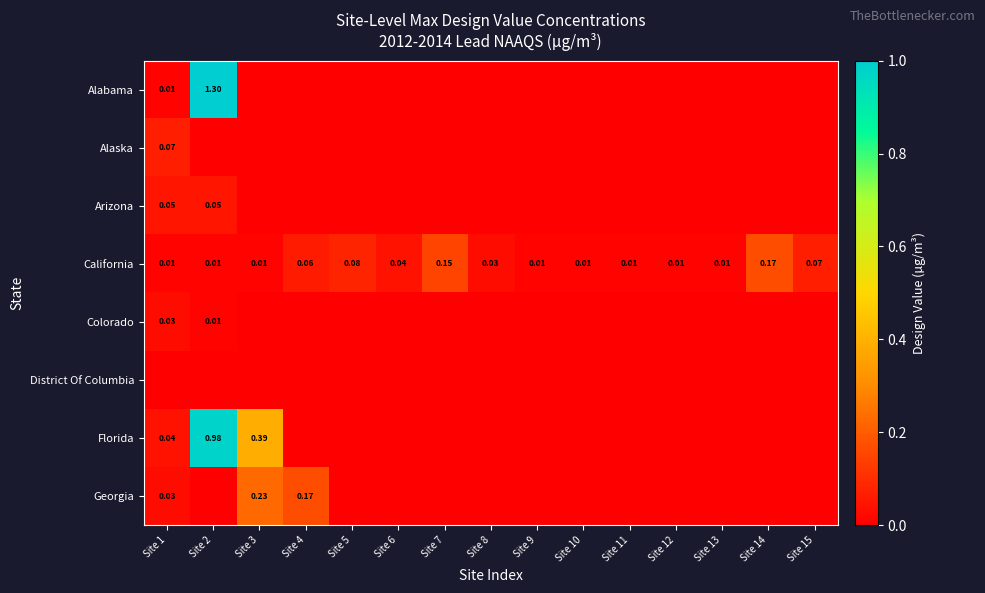

At which category is the sum across all series the highest?

Site 2